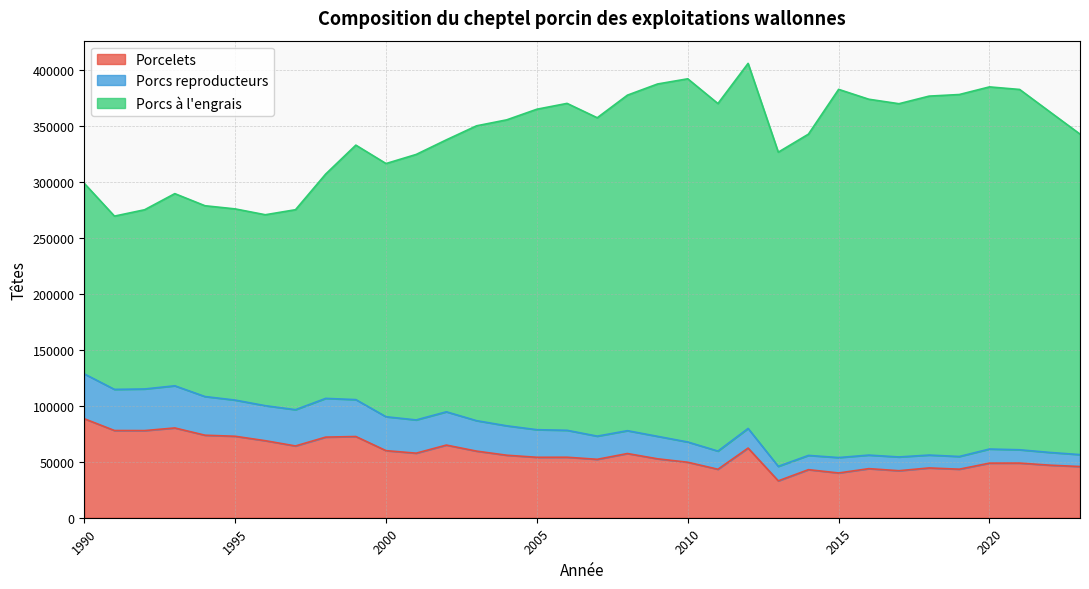

What is the sum of all Porcs reproducteurs values?

787111